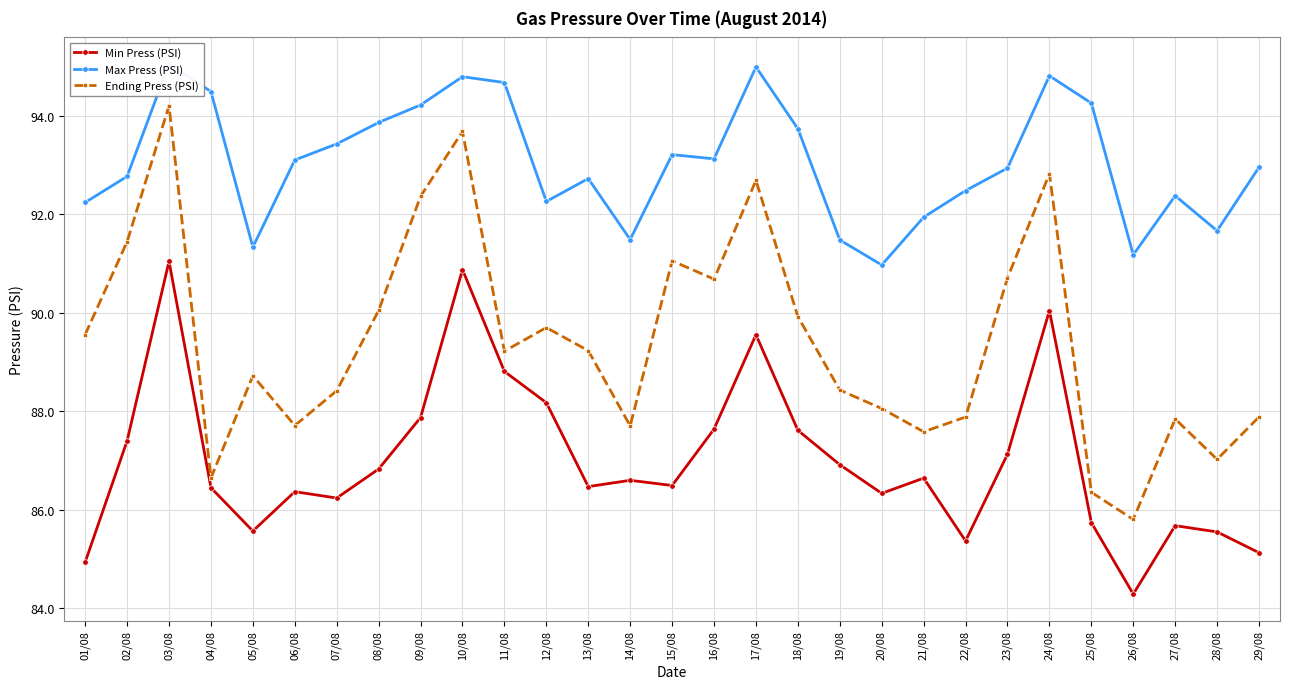

How many values in the Min Press (PSI) series are below 86?

8